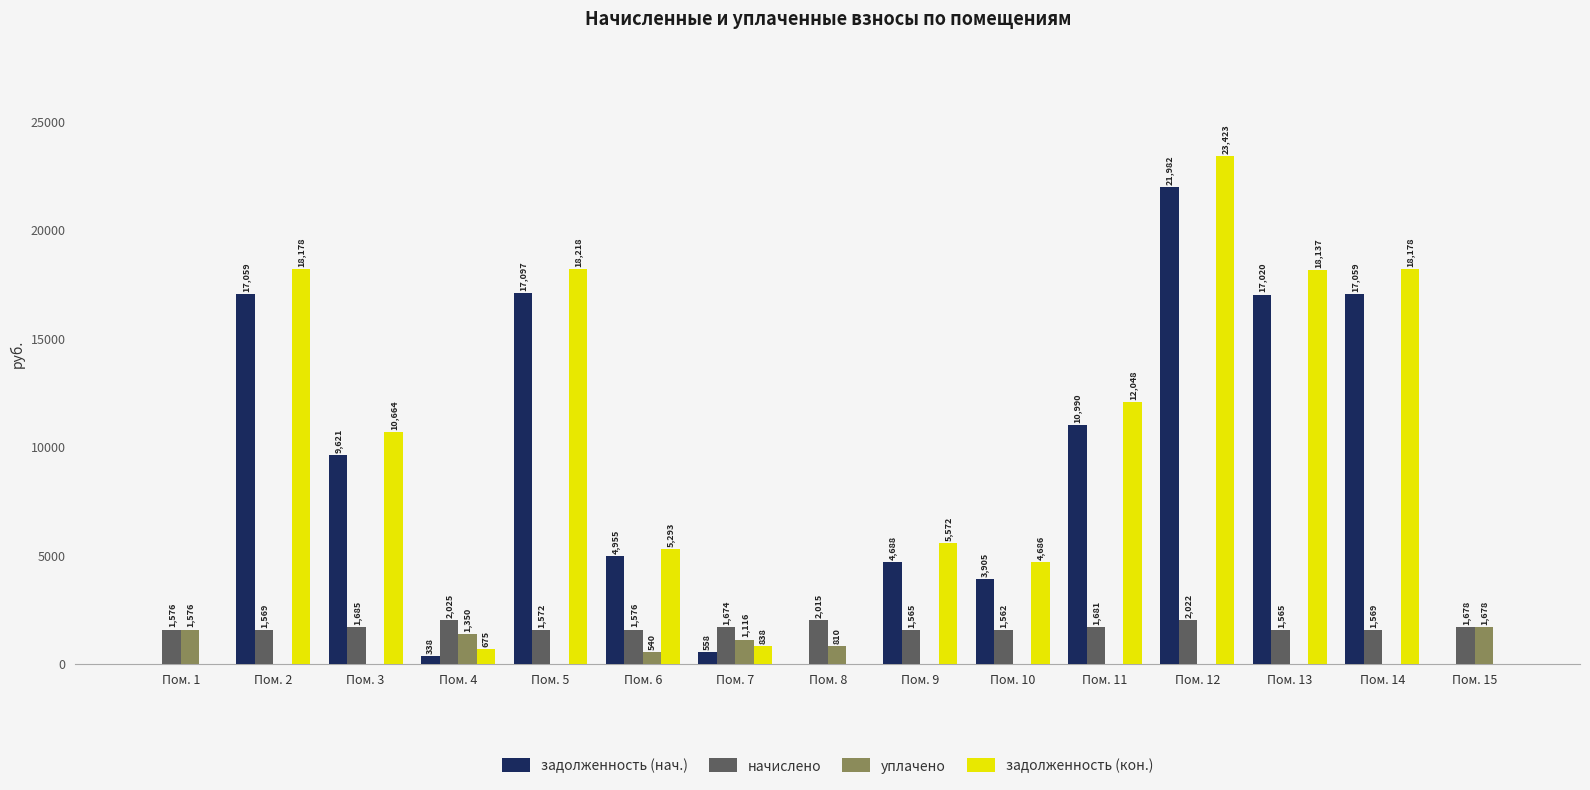

How many groups of bars are there?

15